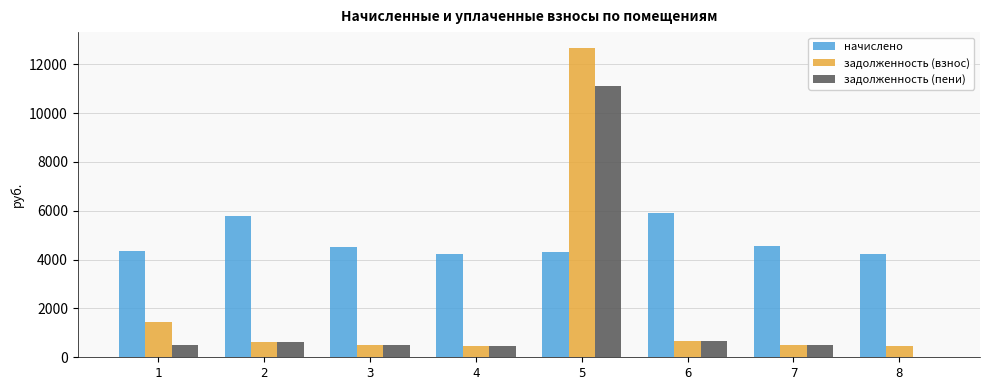

What is the spread (max minus min) of values at 6?

5258.7